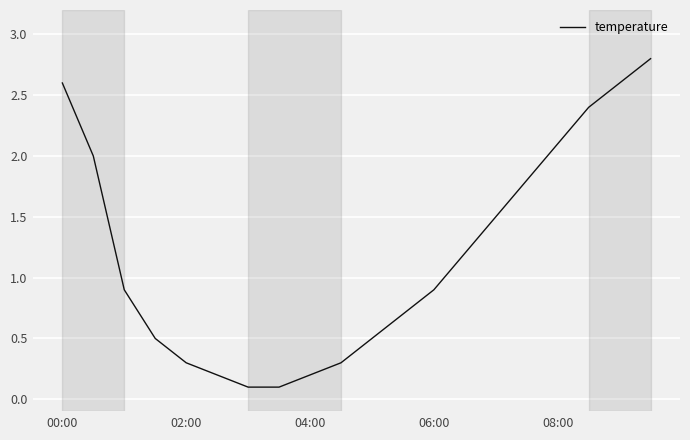

What is the average value?

1.2